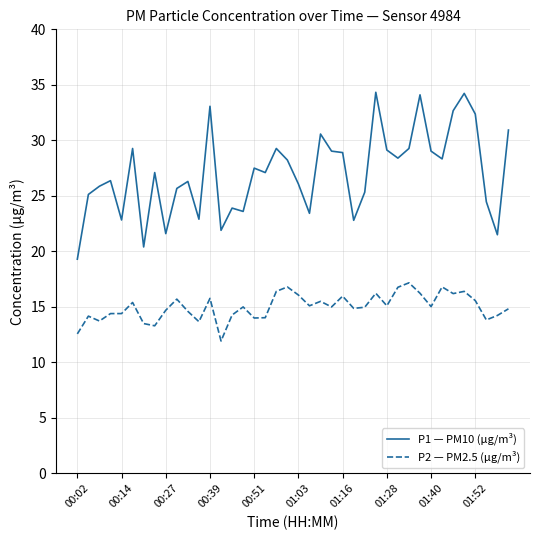

Does the chart have visible grid lines?

Yes